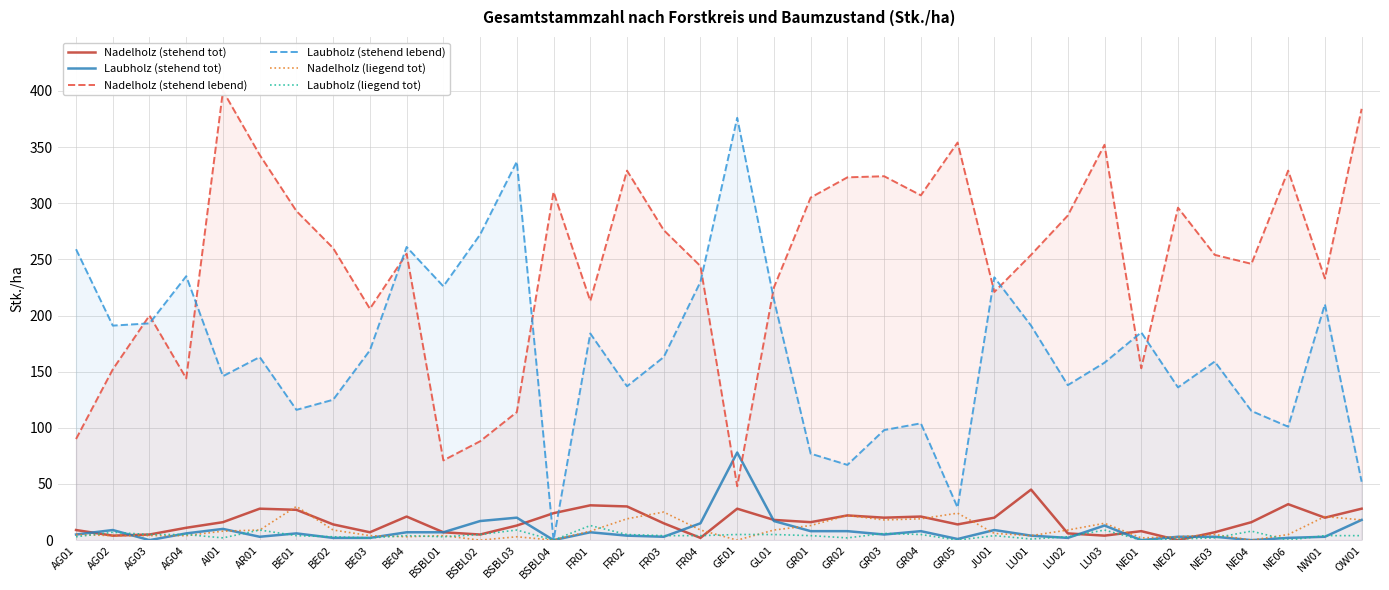

How many times do Laubholz (stehend lebend) and Nadelholz (stehend lebend) cross each other?

11